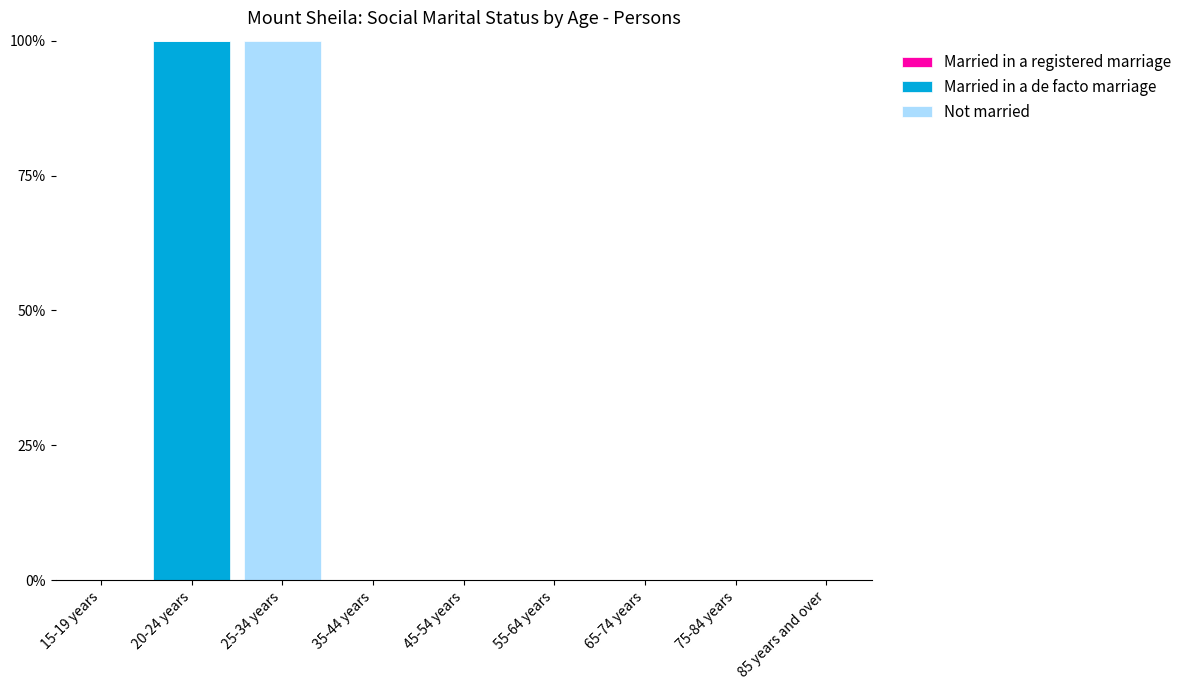

Is it true that Married in a de facto marriage equals 49 at 20-24 years?

False